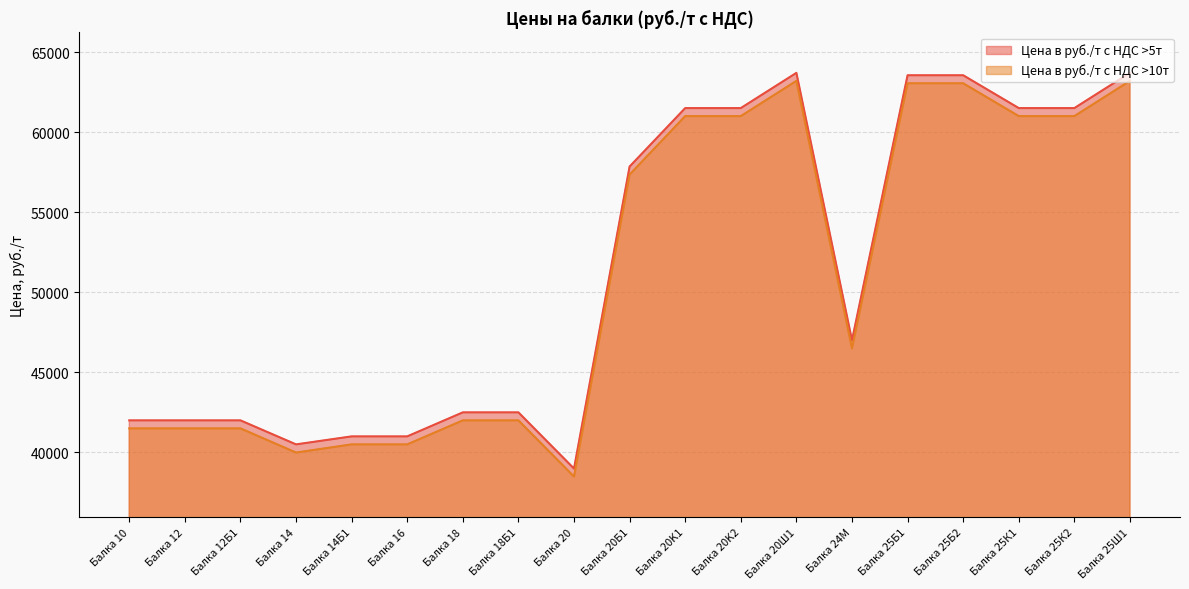

In Цена в руб./т с НДС >5т, how many points are lower than both neighbors (excluding endpoints)?

3